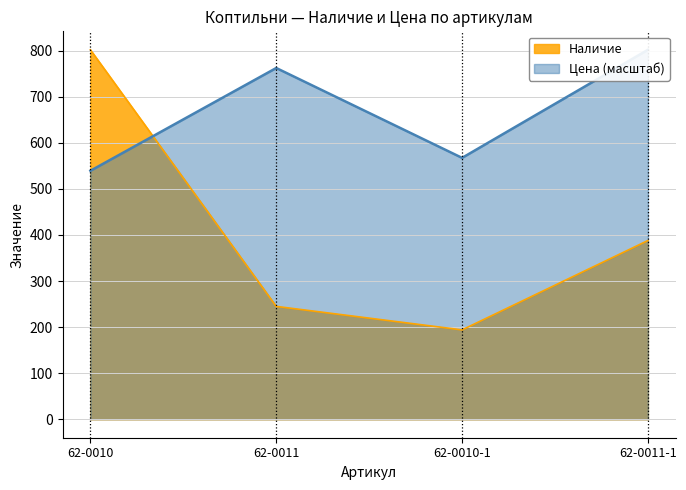

The Наличие series shows 244.9 at 62-0011-1. True or false?

False